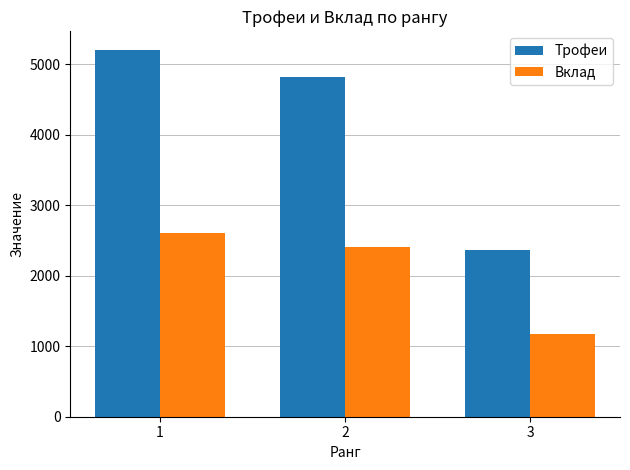

Are the bars horizontal?

No